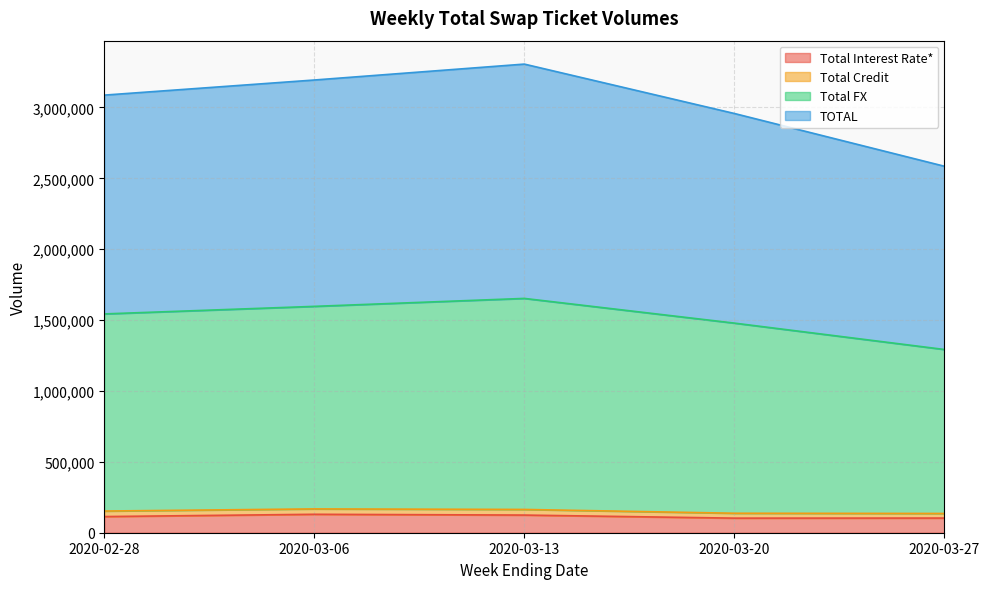

The value of TOTAL at 2020-02-28 is 3087245. True or false?

True